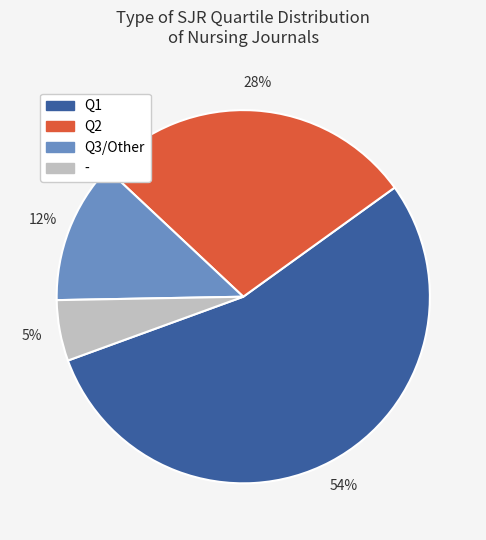

Which has a higher value, Q3/Other or Q2?

Q2